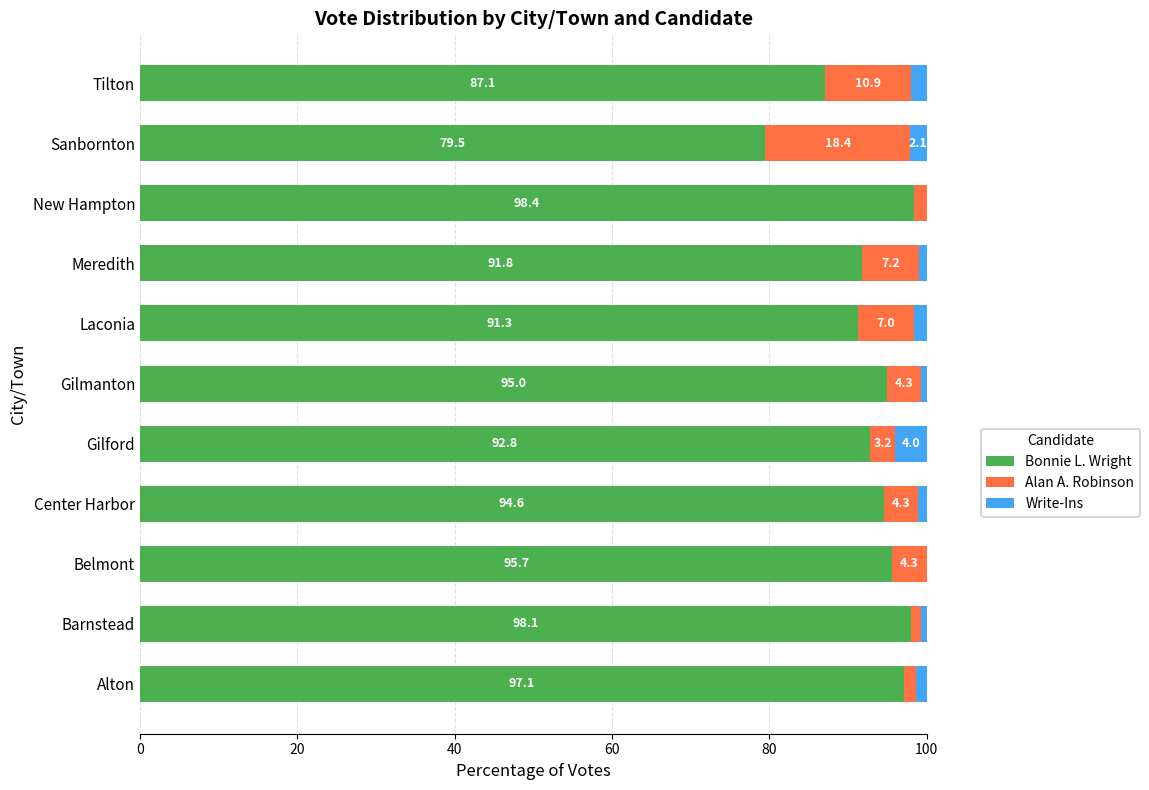

What is the maximum value for Bonnie L. Wright?

98.4